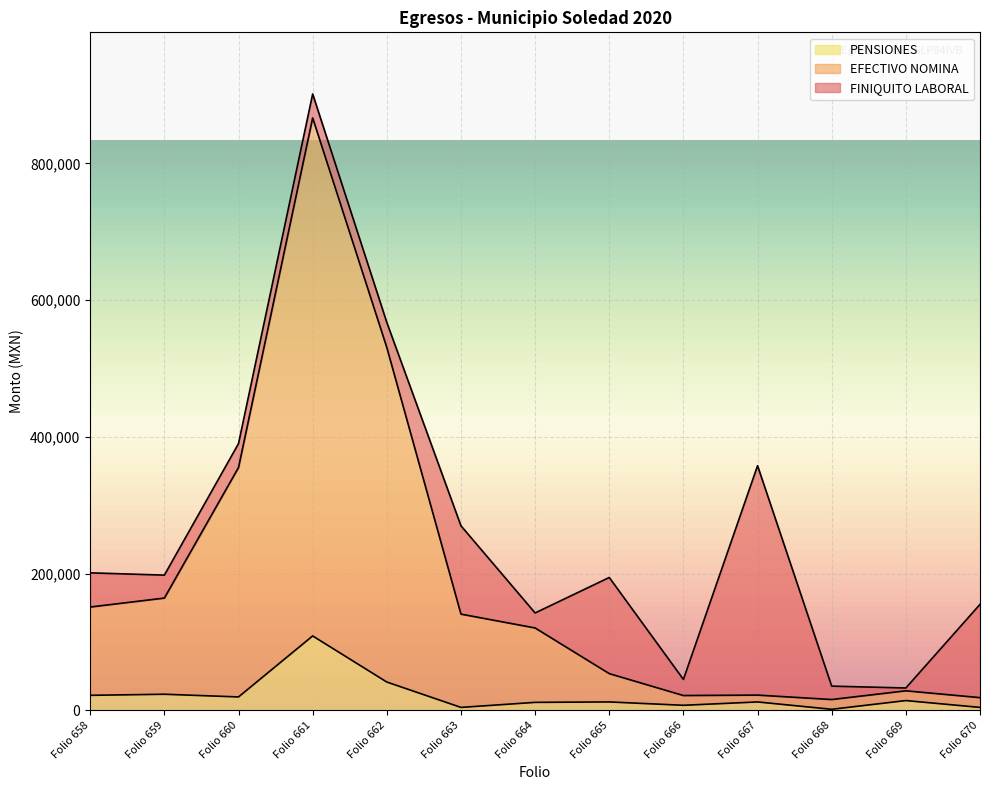

How many lines are shown in the chart?

3